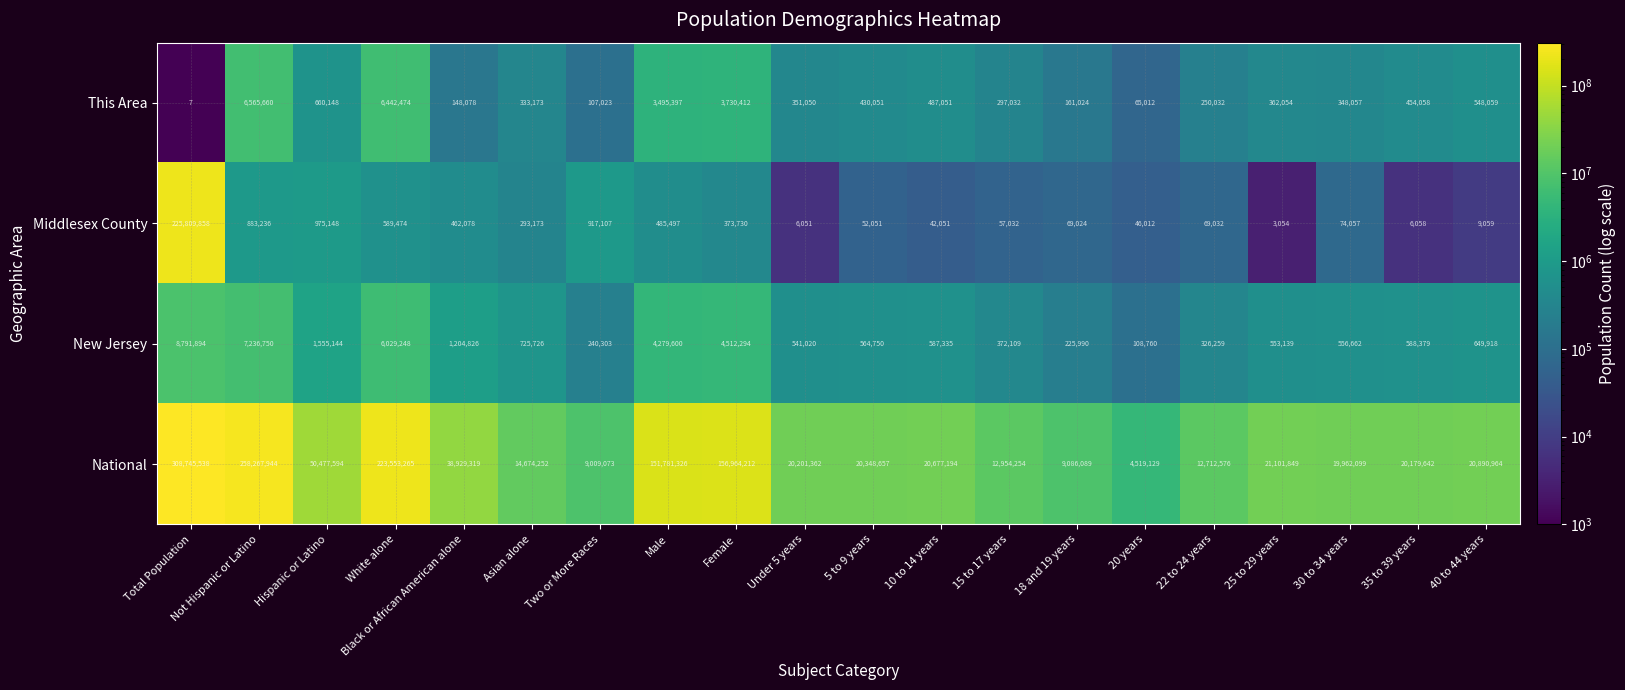

What is the greatest value displayed?

308745538